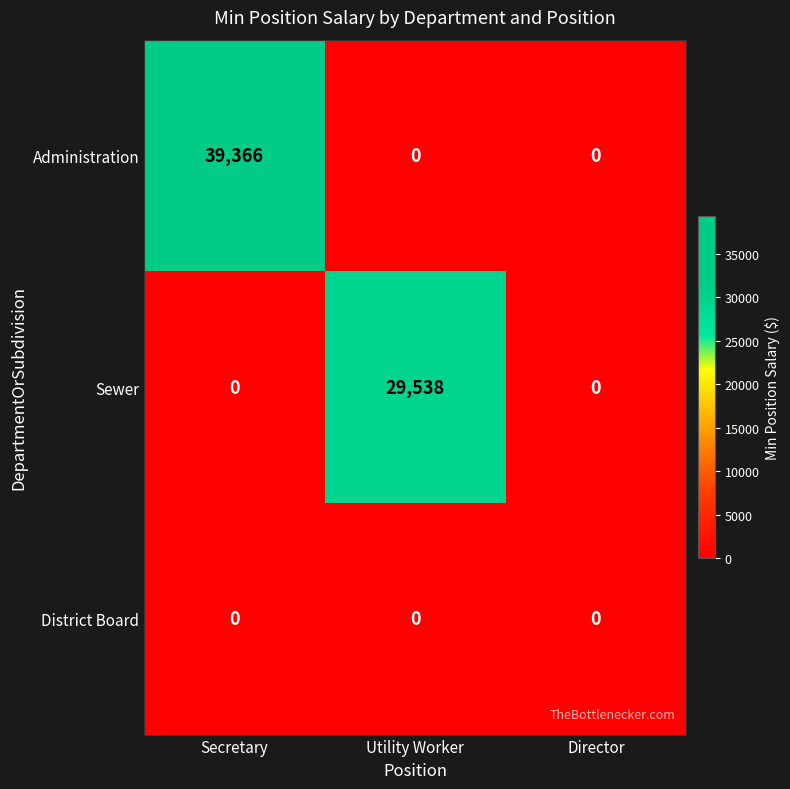

Reading left to right, transcribe all the data shown in this chart.

Administration: 39366	0	0
Sewer: 0	29538	0
District Board: 0	0	0